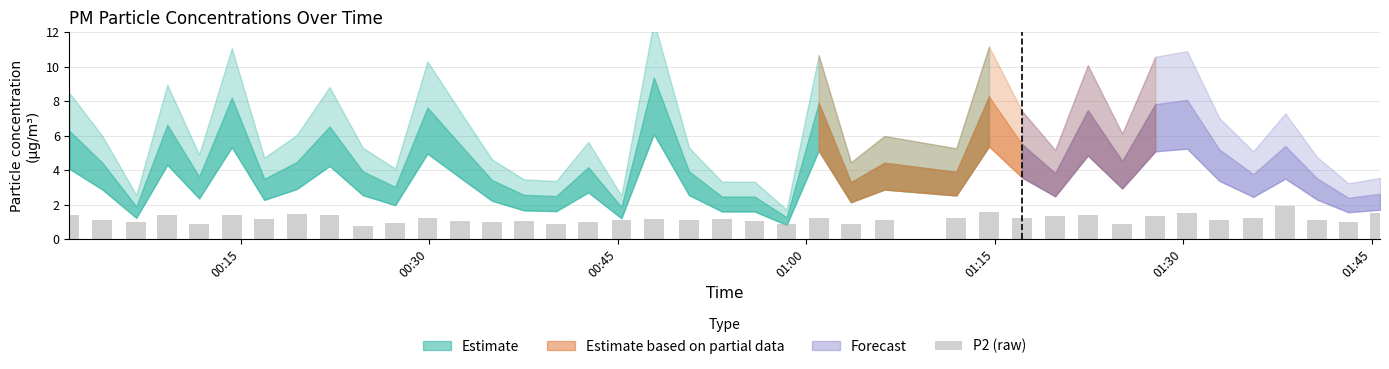

What is the difference between the maximum and second lowest values?

1.0